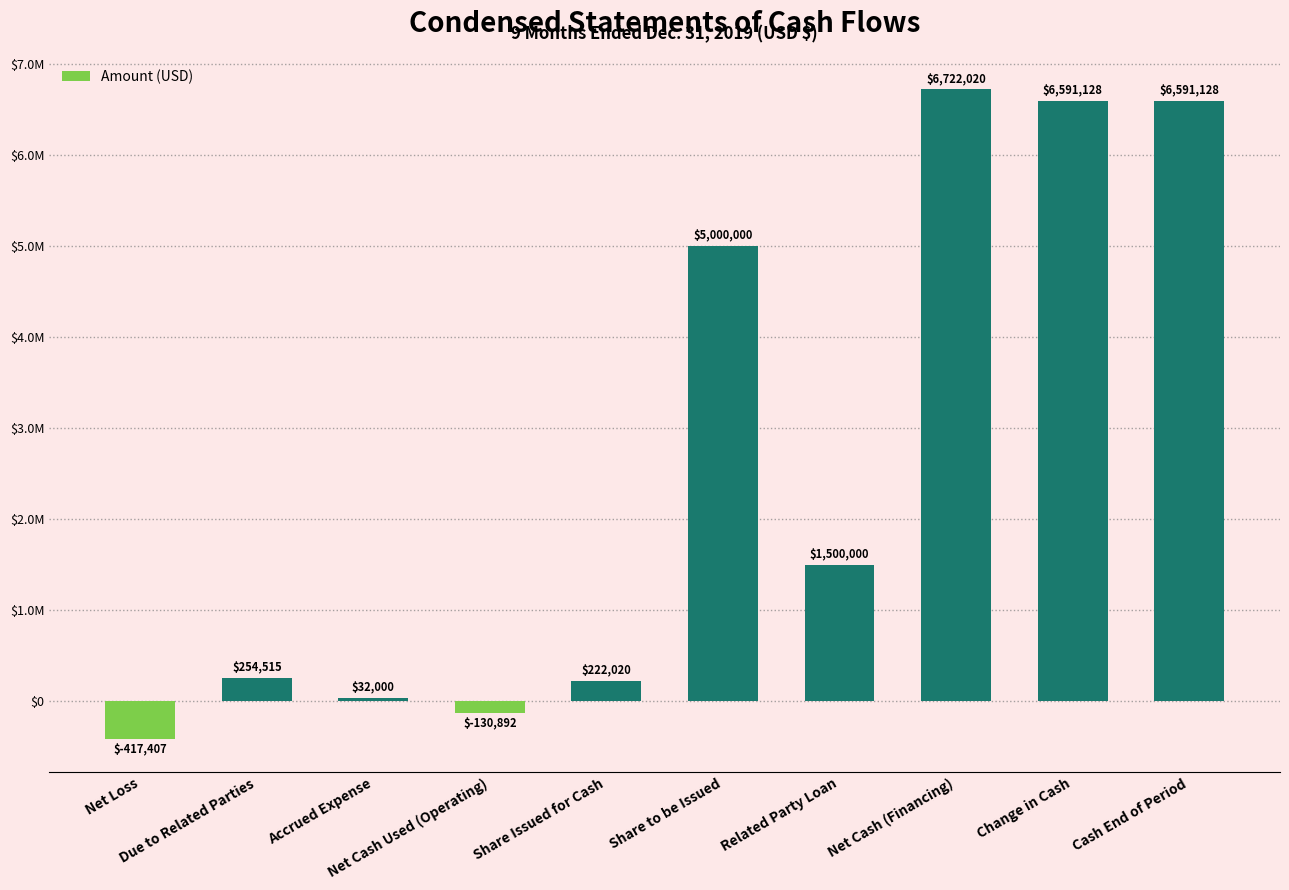

Which category has the lowest value across all series?

Net Loss